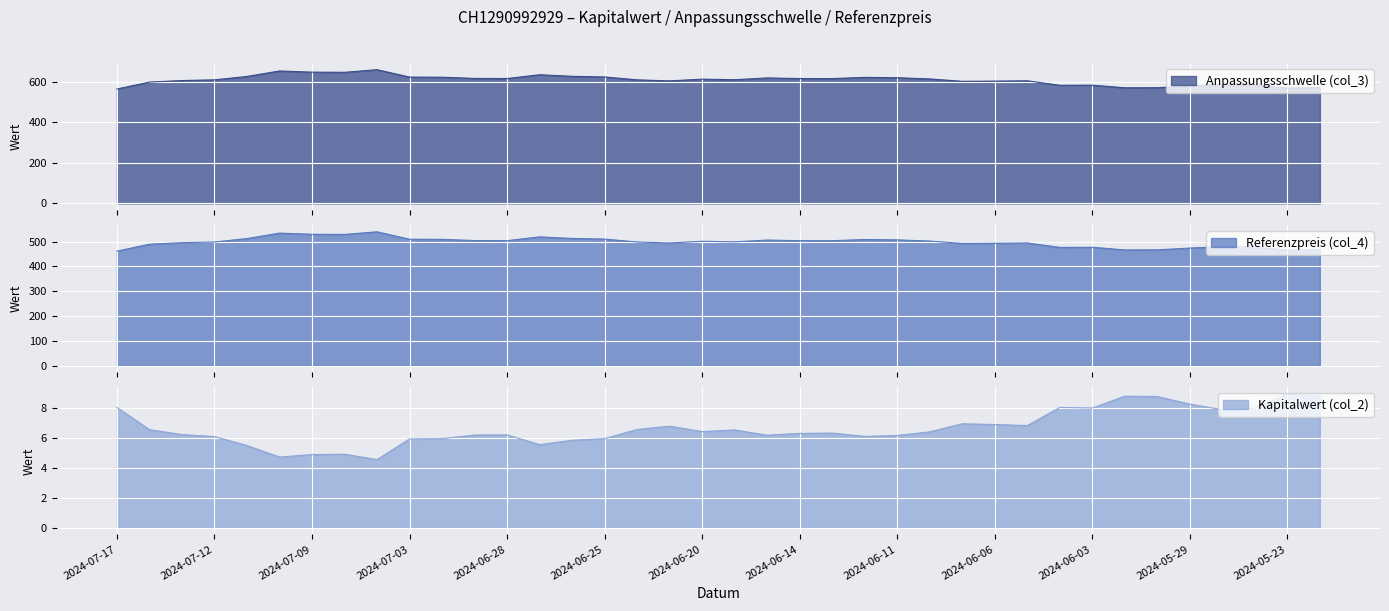

Where is Referenzpreis (col_4) nearest to the value 500?

2024-06-18